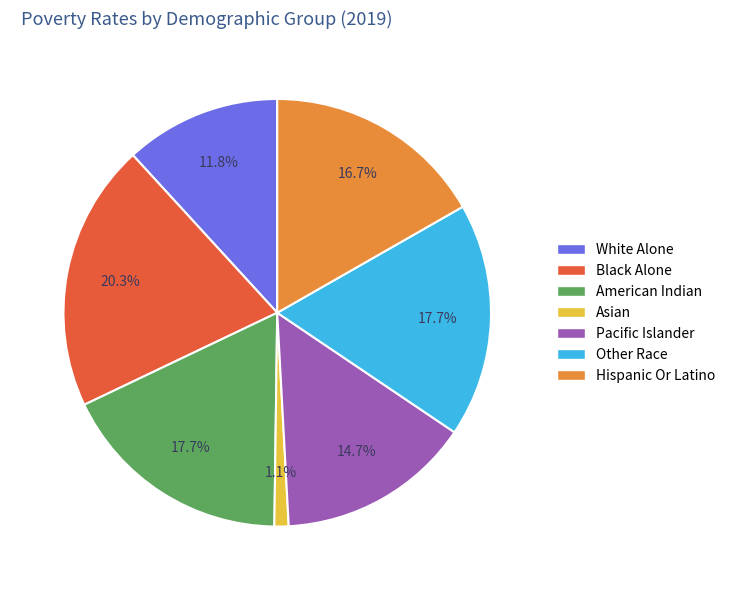

What percentage is NOT represented by Asian?

98.9%